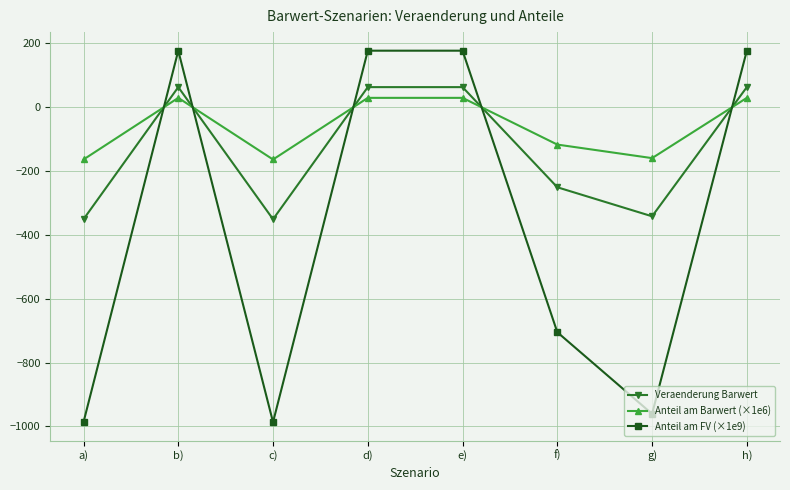

Rank the series at g) from highest to lowest value.

Anteil am Barwert (×1e6), Veraenderung Barwert, Anteil am FV (×1e9)